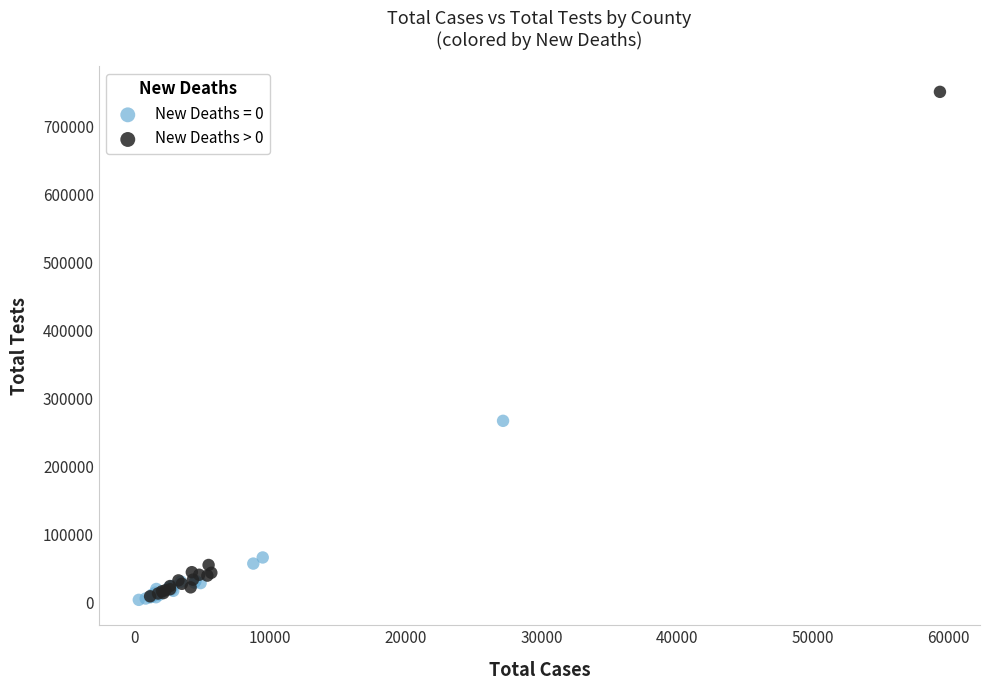

Which series has the largest Y range (max minus min)?

New Deaths > 0